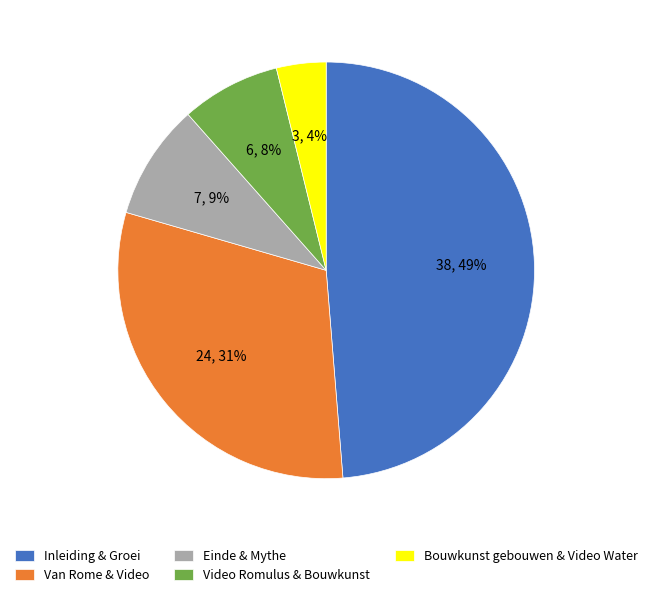

To the nearest percent, what is the combined percentage of Video Romulus & Bouwkunst and Bouwkunst gebouwen & Video Water?

12%